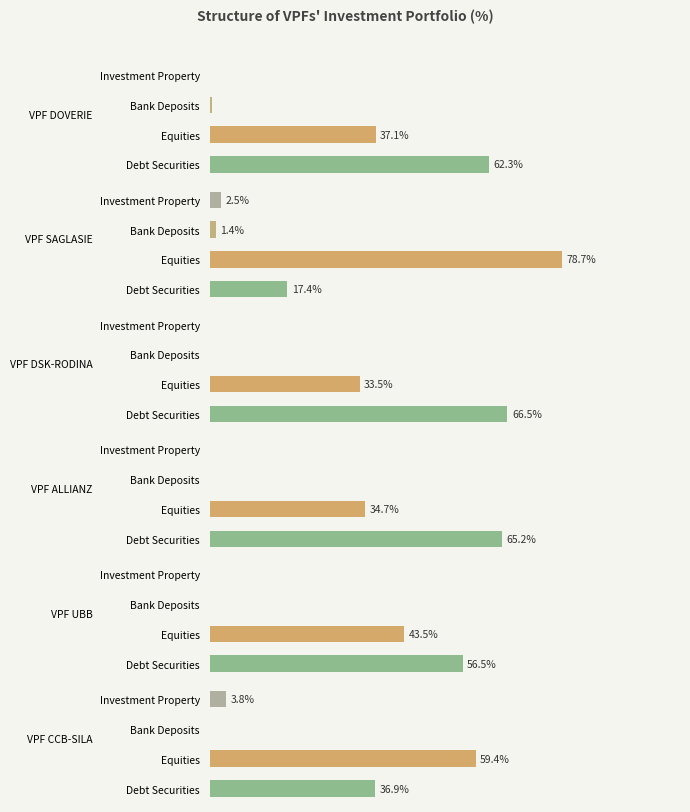

What is the total value across all series at Bank Deposits?

1.9